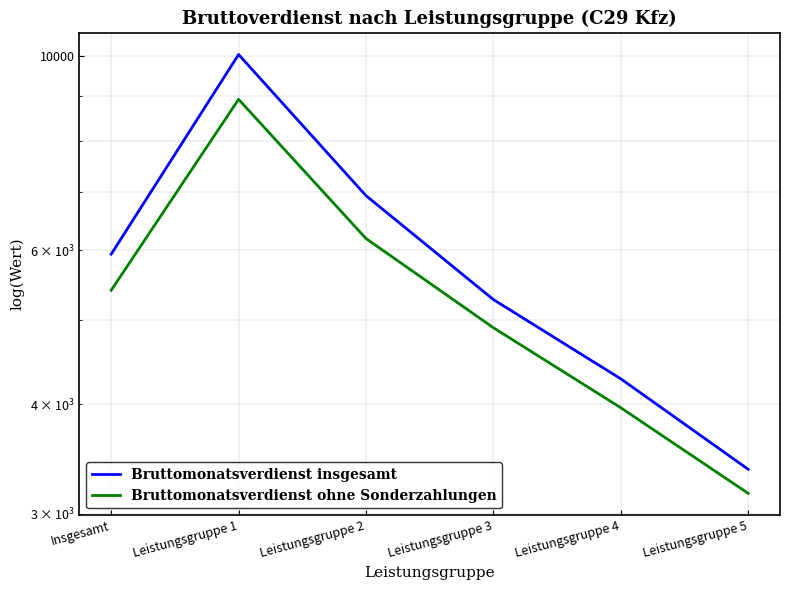

Count the Bruttomonatsverdienst insgesamt values in the range 4278 to 6930.

4